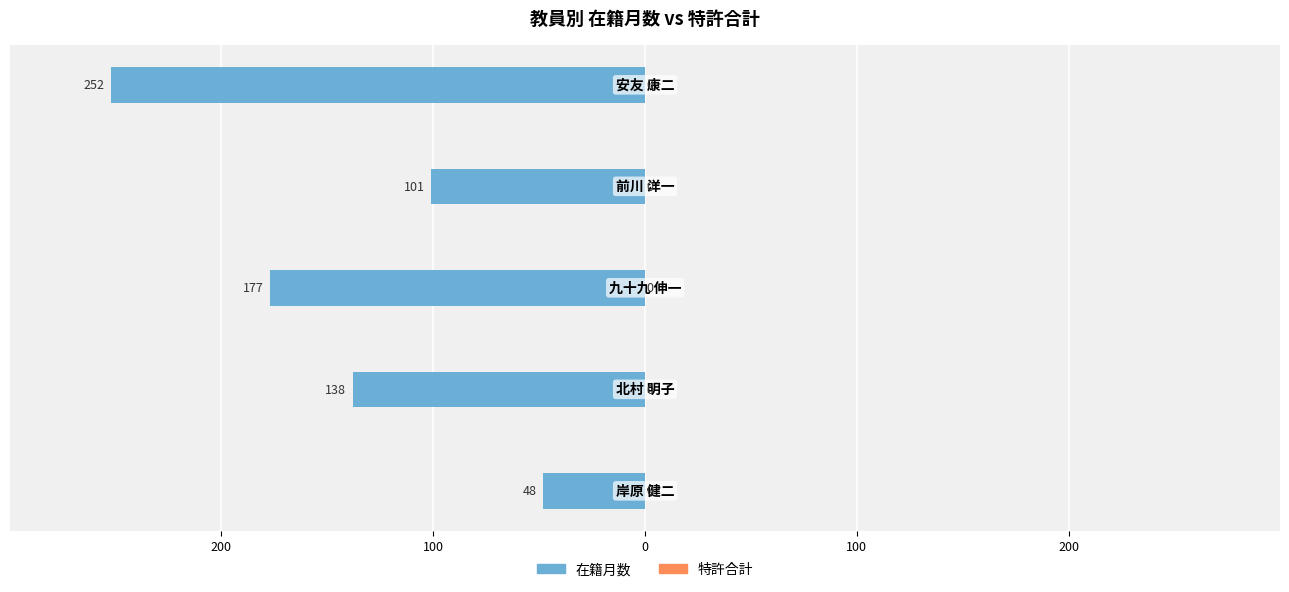

Are the bars horizontal?

Yes